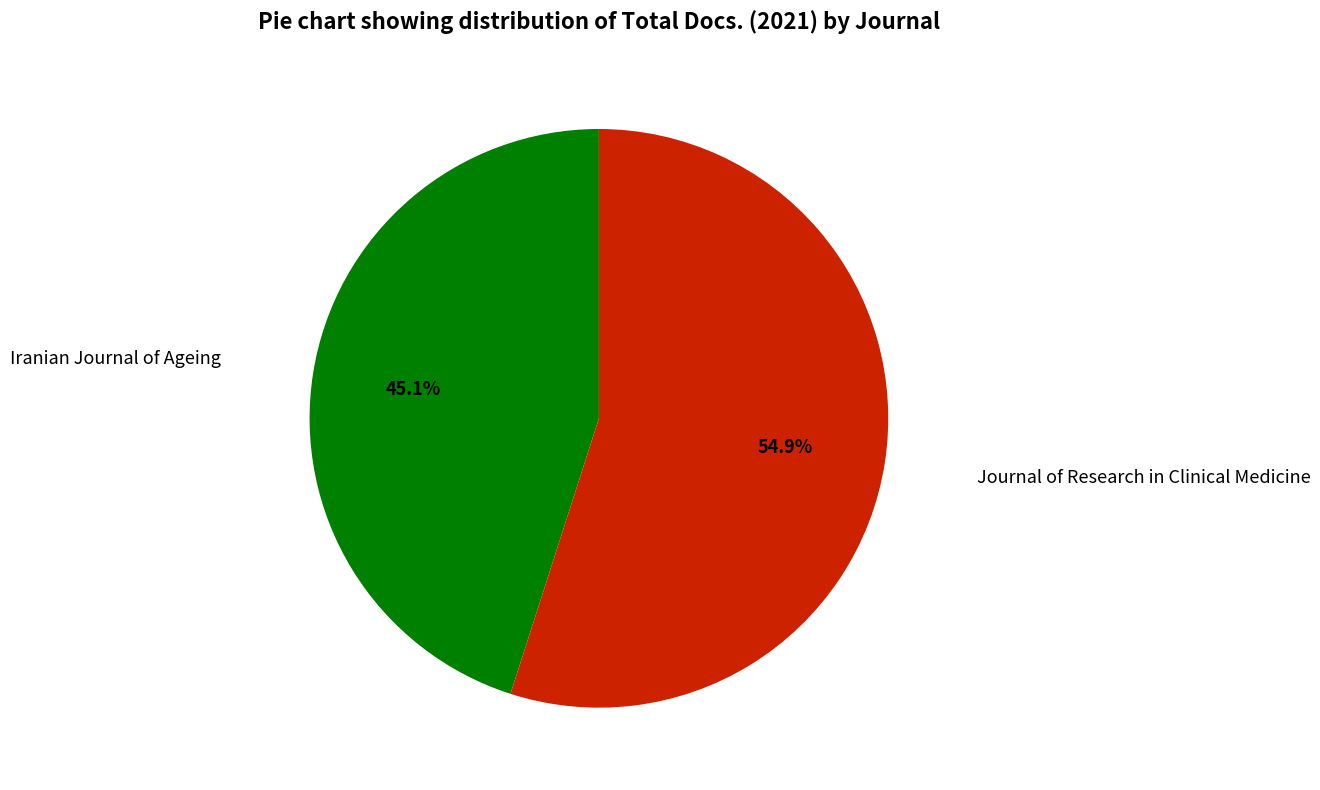

To the nearest percent, what is the average slice percentage?

50%